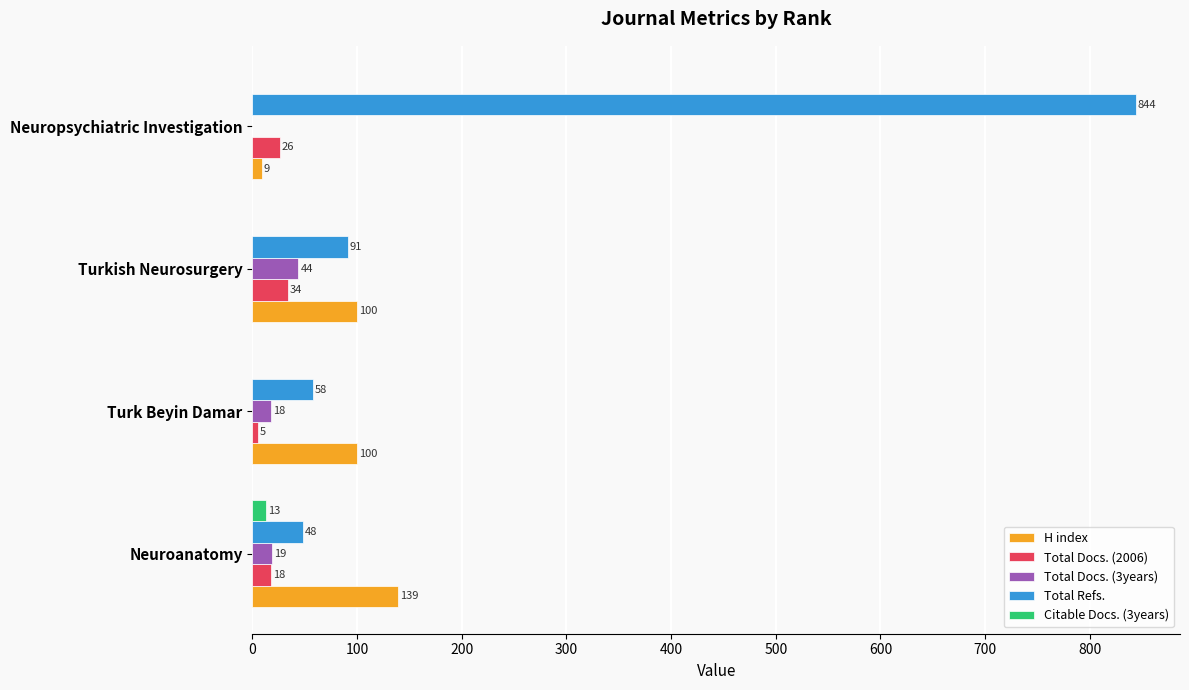

Is it true that H index equals 100 at Turk Beyin Damar?

True